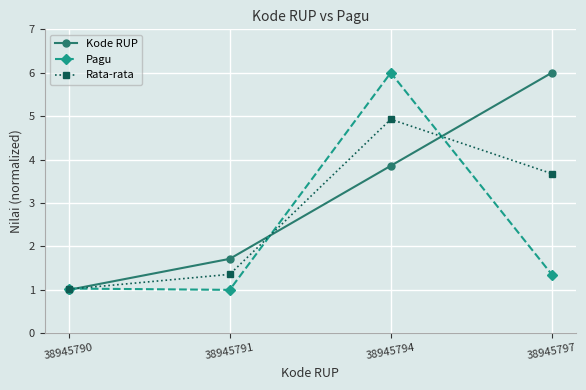

List the series in order of their overall mean, lowest first.

Pagu, Rata-rata, Kode RUP